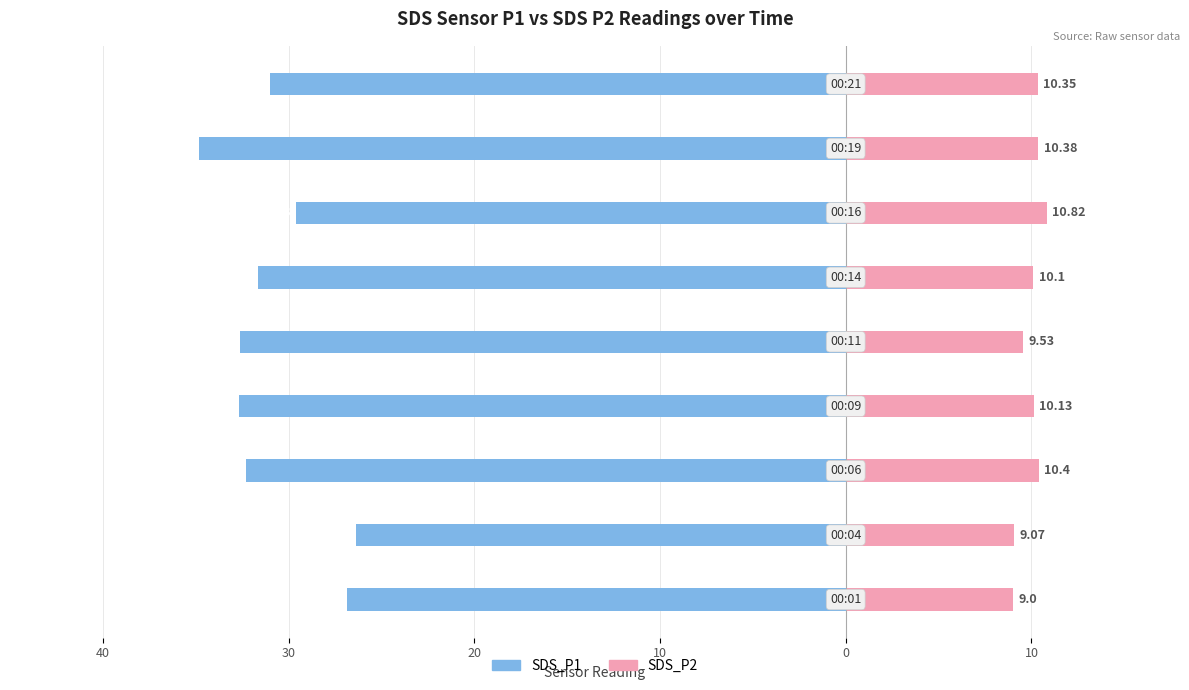

Is it true that SDS_P1 equals -9.5 at 0?

False